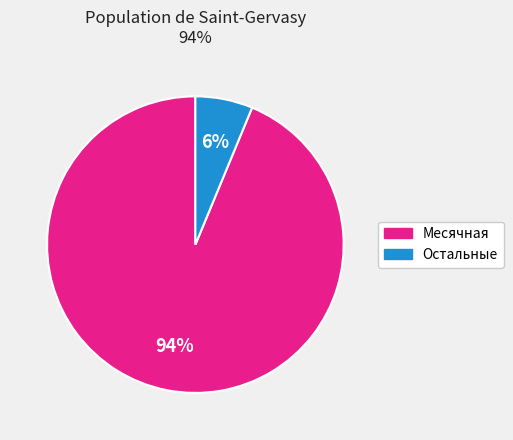

What is the largest slice in the pie chart?

Месячная